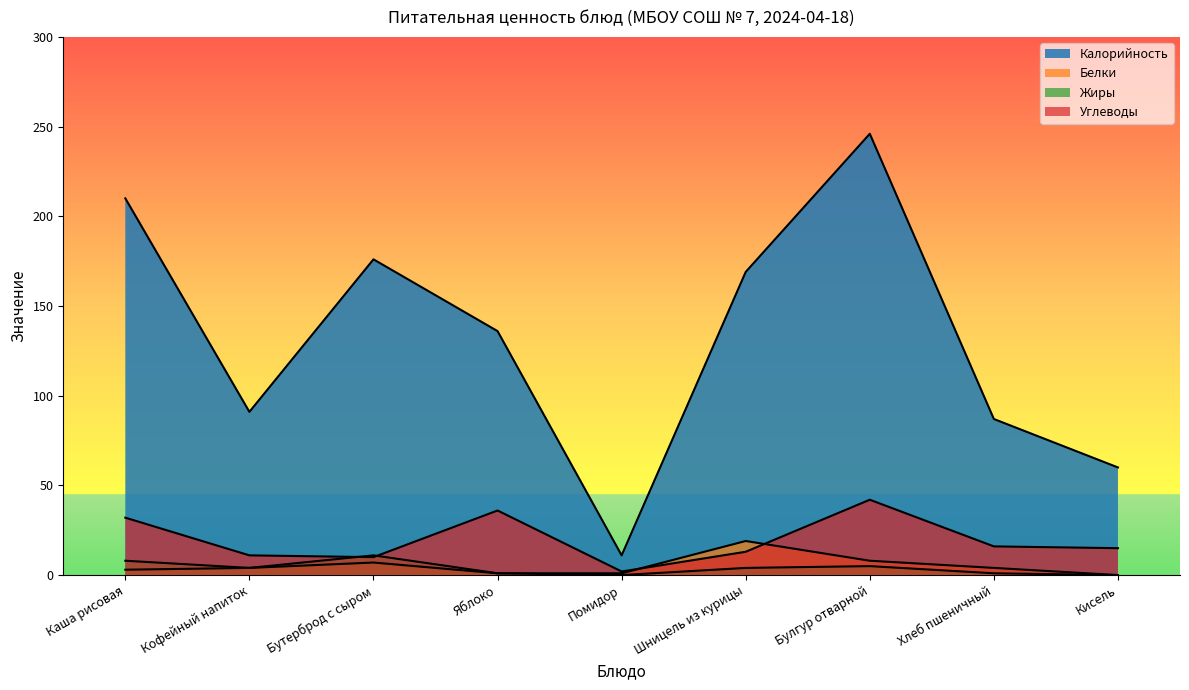

True or false: Углеводы and Калорийность intersect in this chart.

False